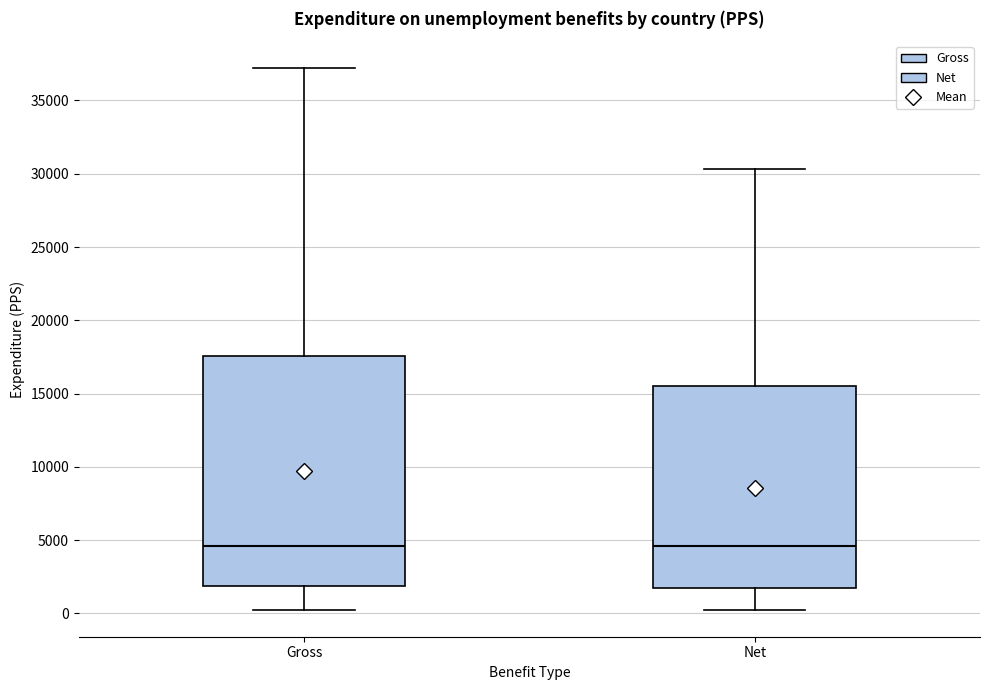

Reading left to right, transcribe this box plot: for each box, give where its median line is, the range the box spans, and where its two whiskers end, as read against the y-axis. The values are not printed on the chart, so give them approximately, as read against the axis.

Gross: median 4500, box 2000 to 17500, whiskers 500 to 37000
Net: median 4500, box 1500 to 15500, whiskers 500 to 30500